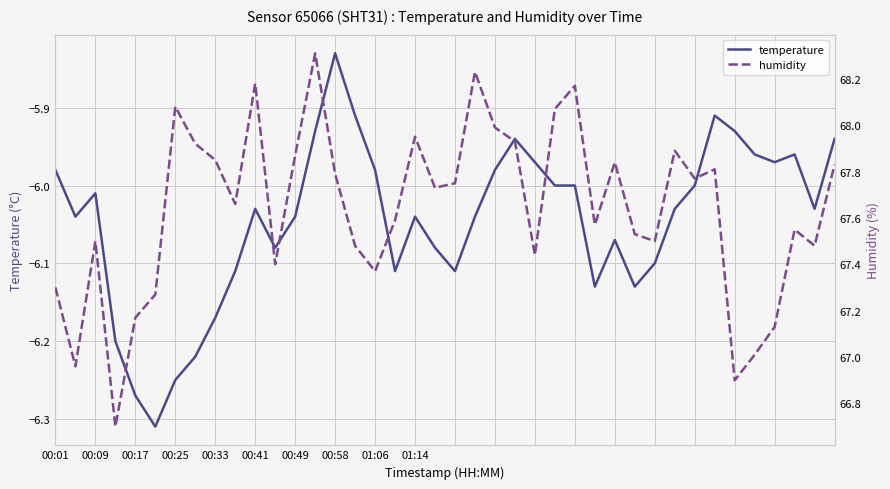

Rank the series at 35 from highest to lowest value.

humidity, temperature